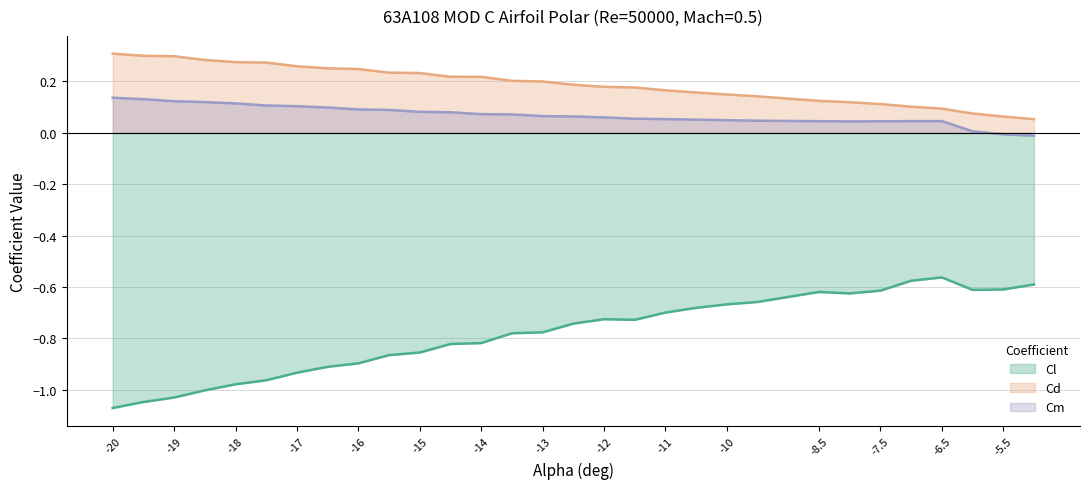

Between -17 and -12, which series saw the biggest shift?

Cl